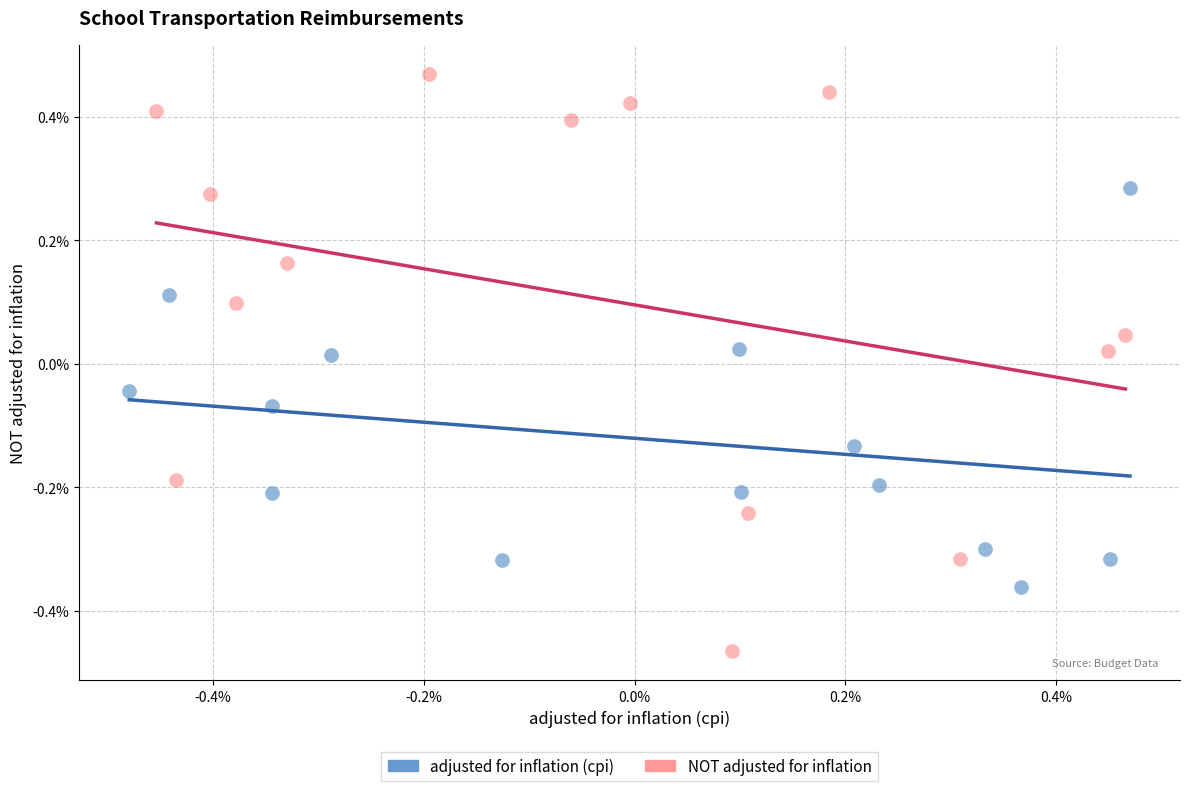

Which series contains the lowest Y value?

NOT adjusted for inflation